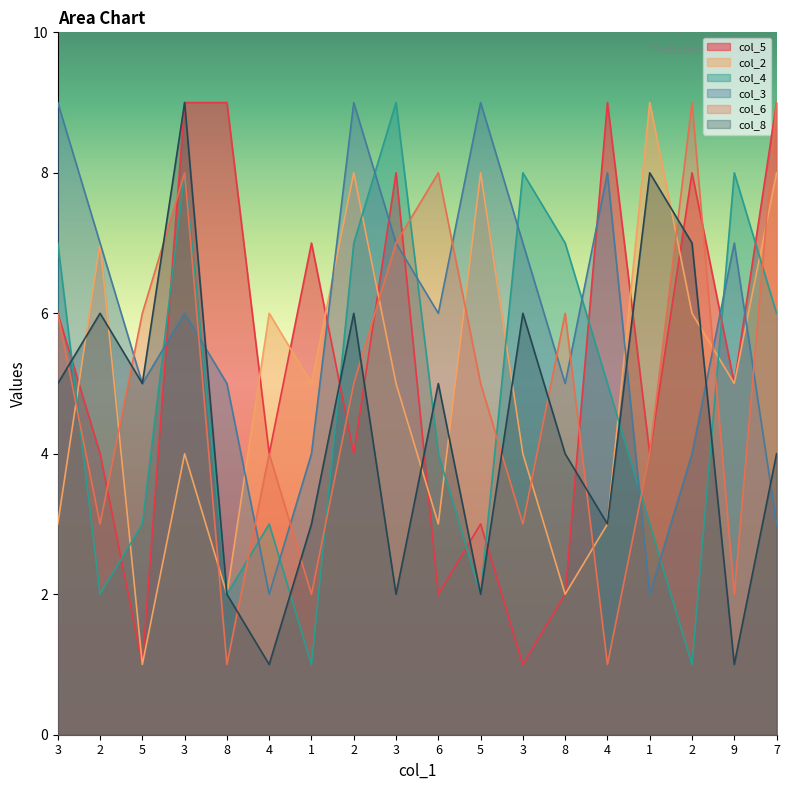

How many lines are shown in the chart?

6